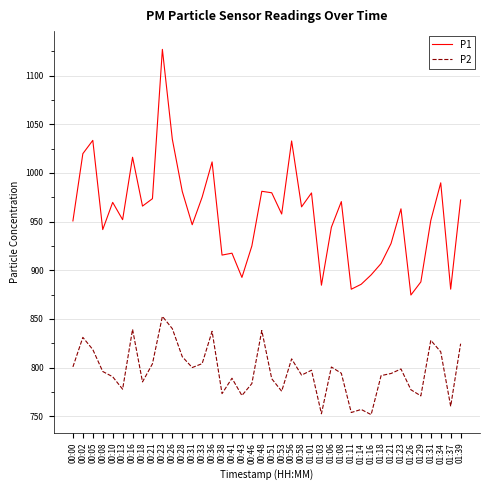

What is the difference between the highest and lowest values at 00:10?

179.1